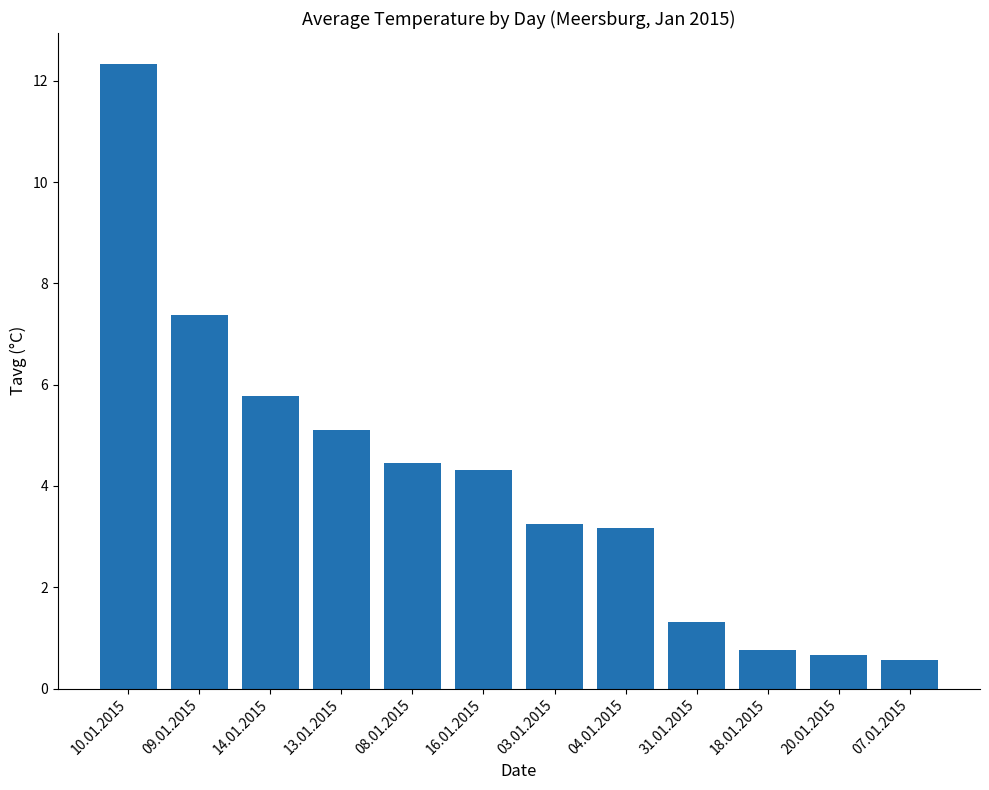

At which label does the data first exceed 4?

10.01.2015